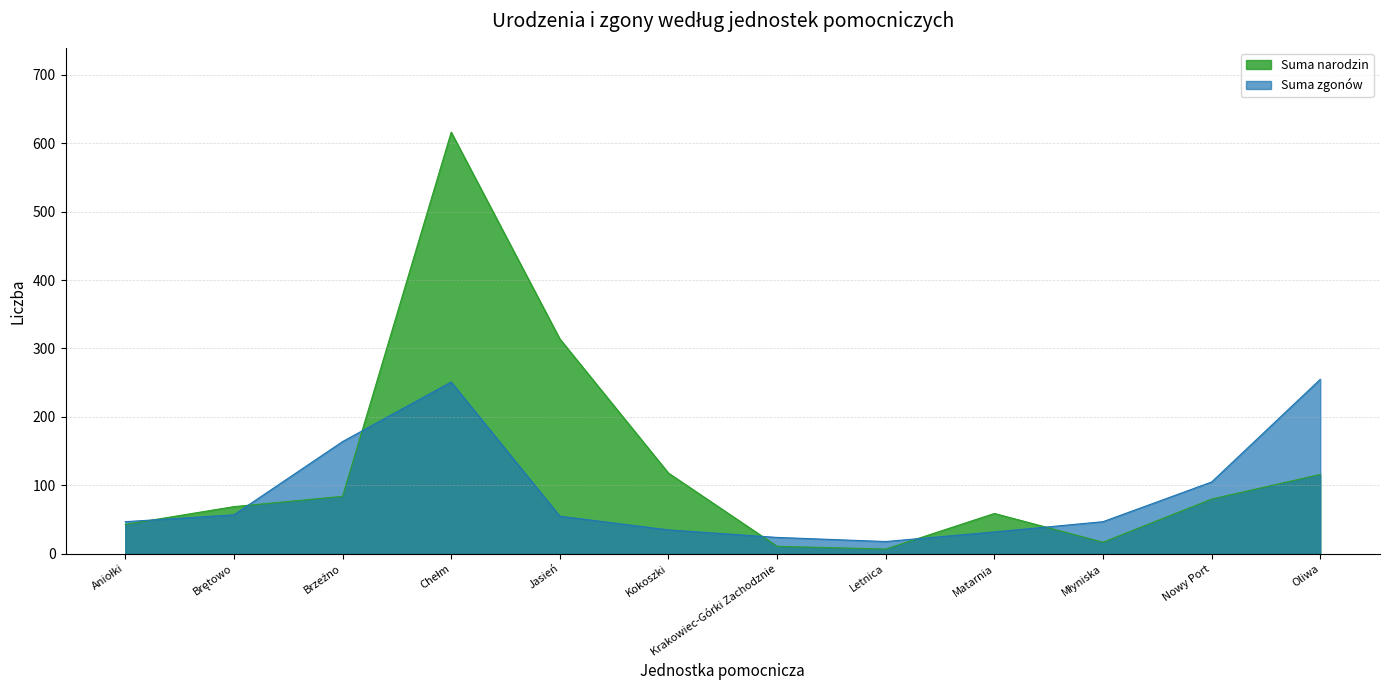

True or false: Suma narodzin has a value of 43 at Oliwa.

False